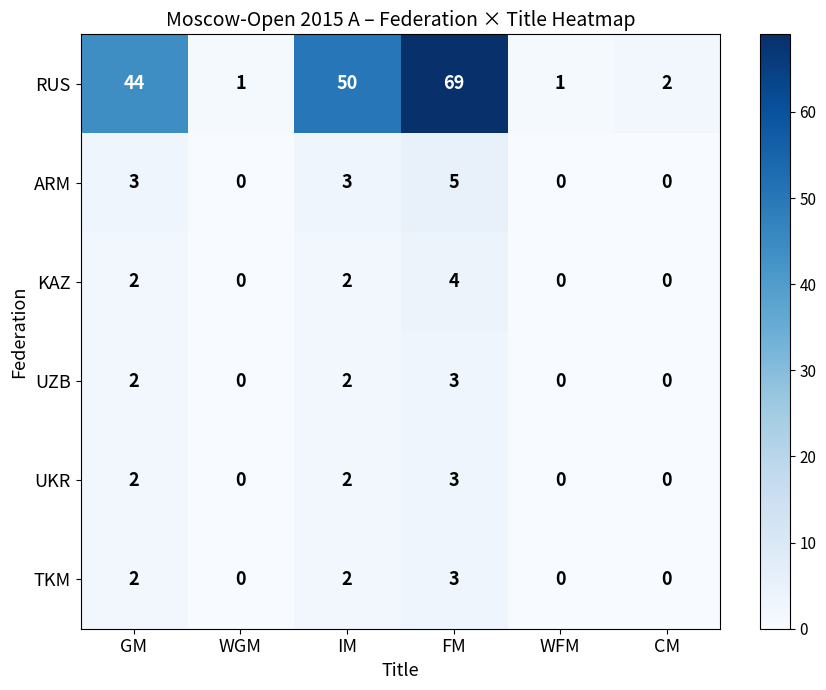

Is it true that KAZ equals -2 at CM?

False